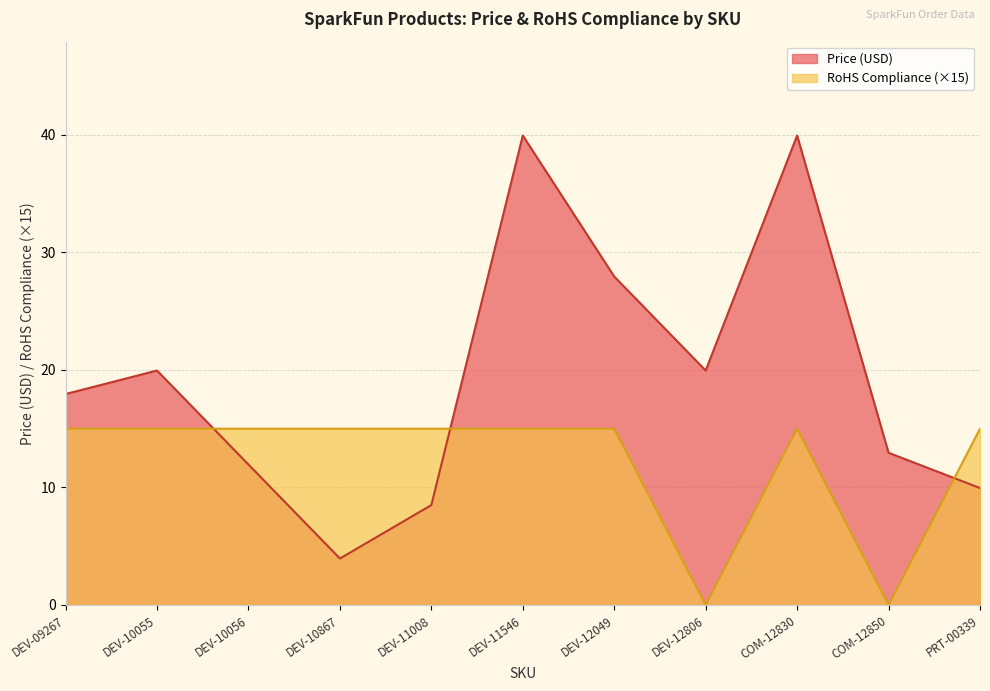

Count the number of categories in the chart.

11